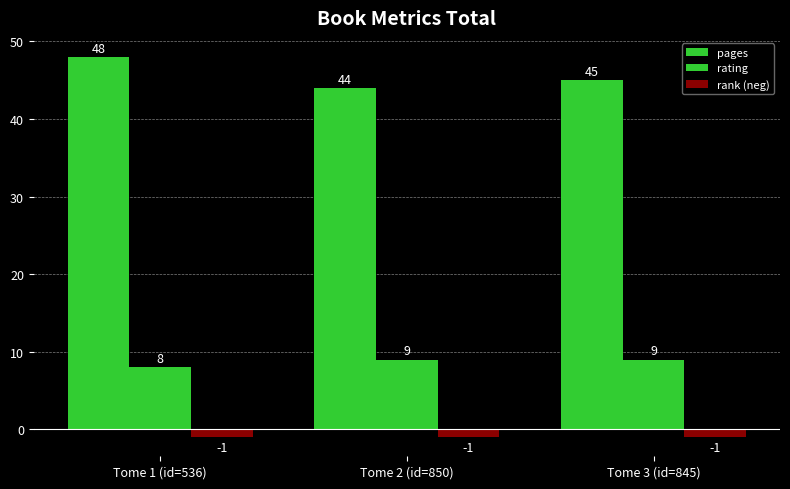

Count the rating values in the range 8 to 9.

3